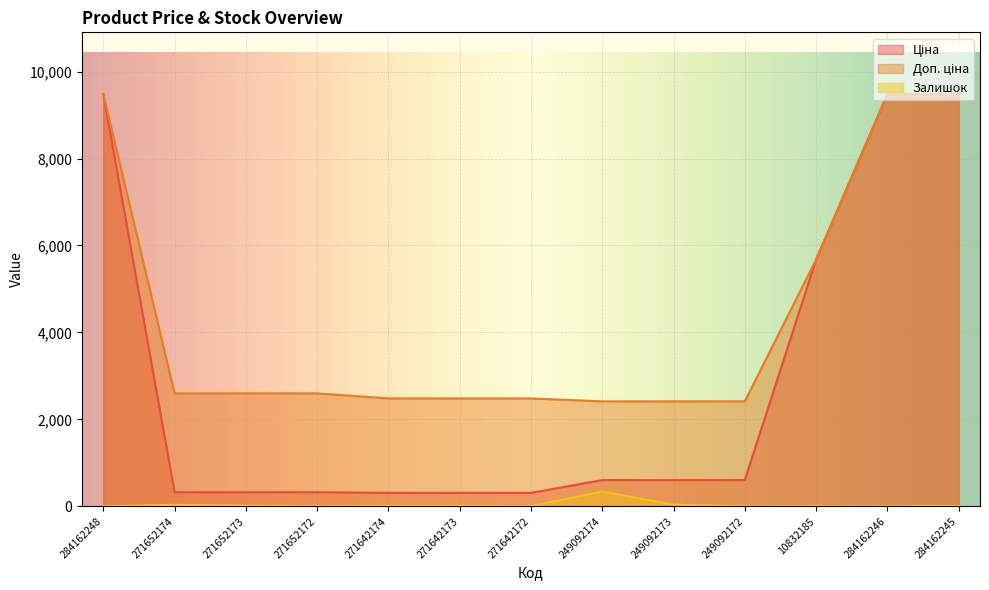

Rank the categories by Доп. ціна value from lowest to highest.

249092174, 249092173, 249092172, 271642174, 271642173, 271642172, 271652174, 271652173, 271652172, 10832185, 284162248, 284162246, 284162245